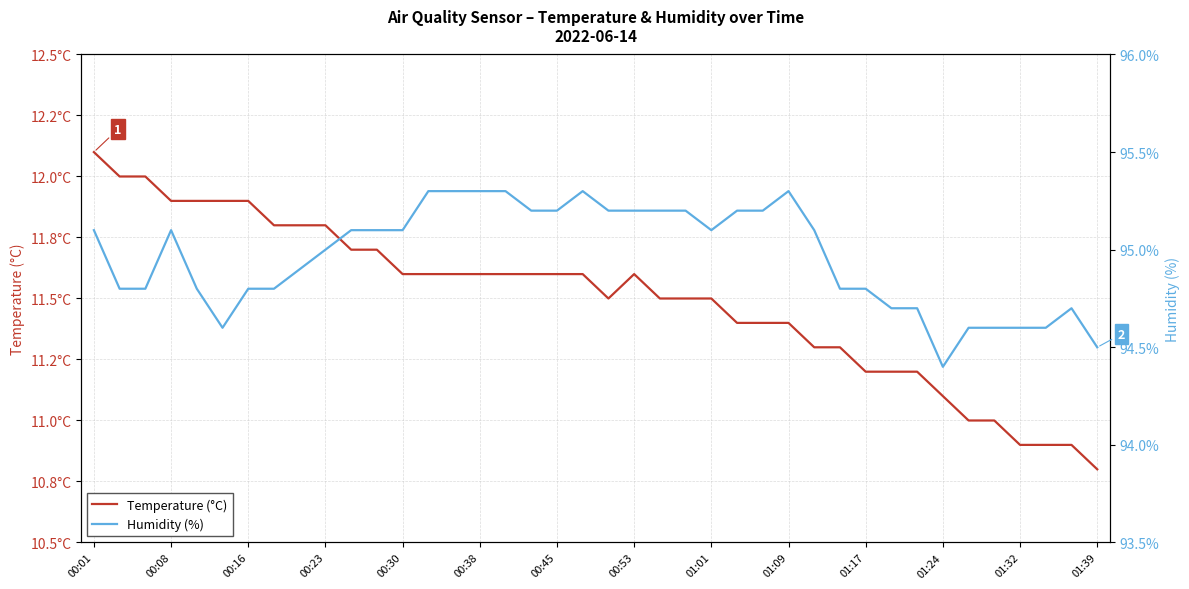

In Humidity (%), how many points are higher than both neighbors (excluding endpoints)?

4